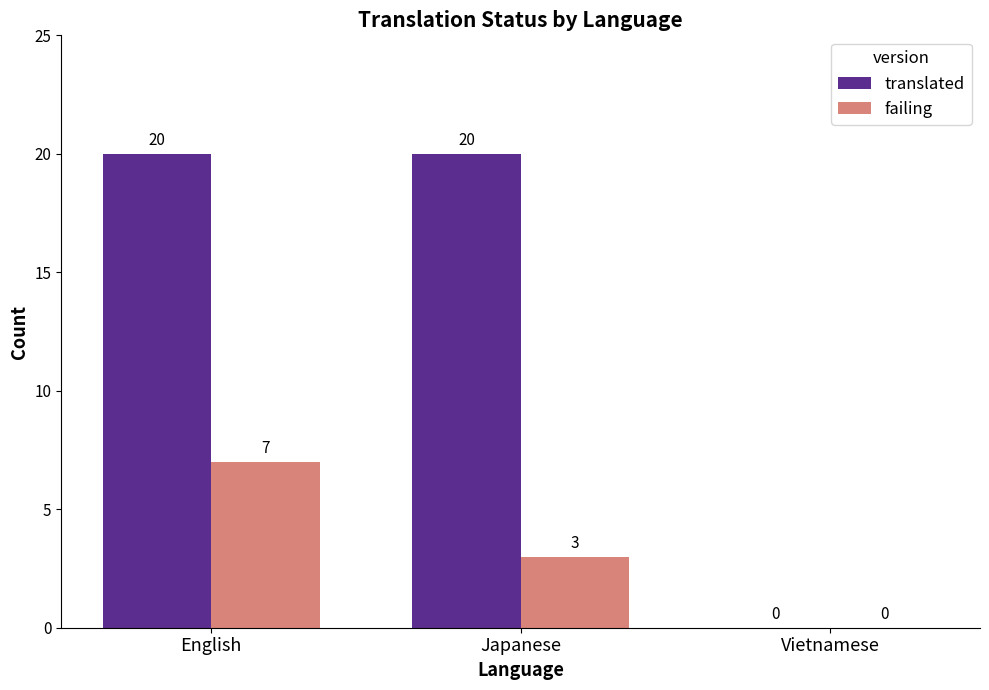

What is the sum of the failing values at Vietnamese and English?

7